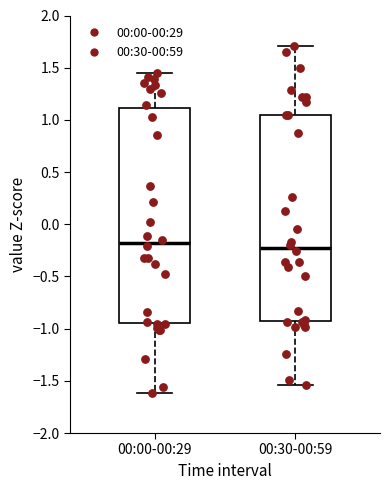

Reading left to right, transcribe this box plot: for each box, give where its median line is, the range the box spans, and where its two whiskers end, as read against the y-axis. The values are not printed on the chart, so give them approximately, as read against the axis.

00:00-00:29: median -0.20, box -0.95 to 1.10, whiskers -1.60 to 1.45
00:30-00:59: median -0.25, box -0.95 to 1.05, whiskers -1.55 to 1.70